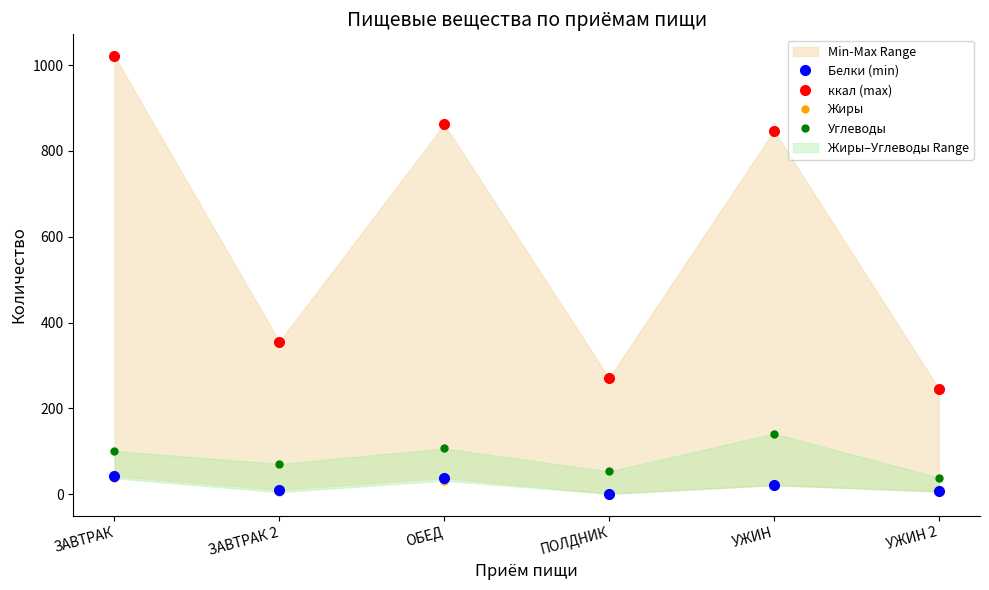

How many values in the ккал (max) series exceed 846?

3